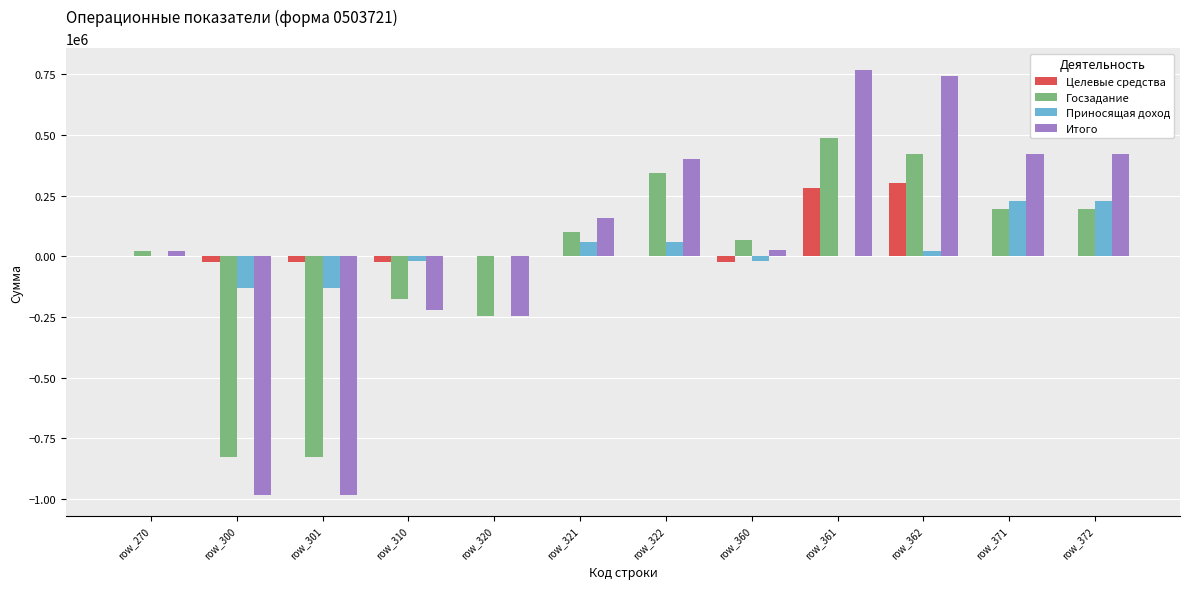

What is the maximum value for Итого?

768828.0